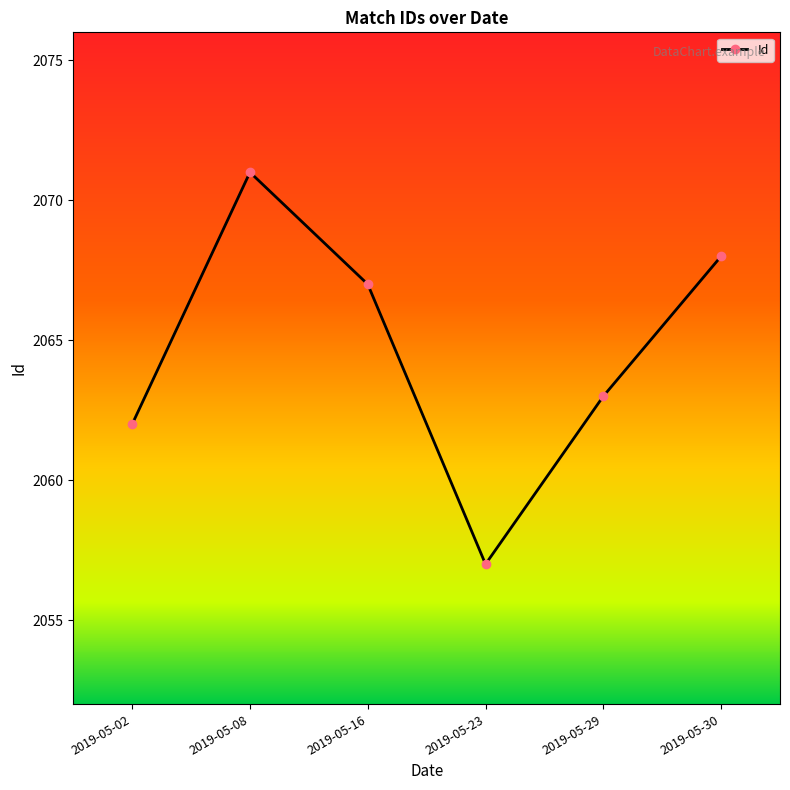

What is the value of the 3rd point from the left?

2067